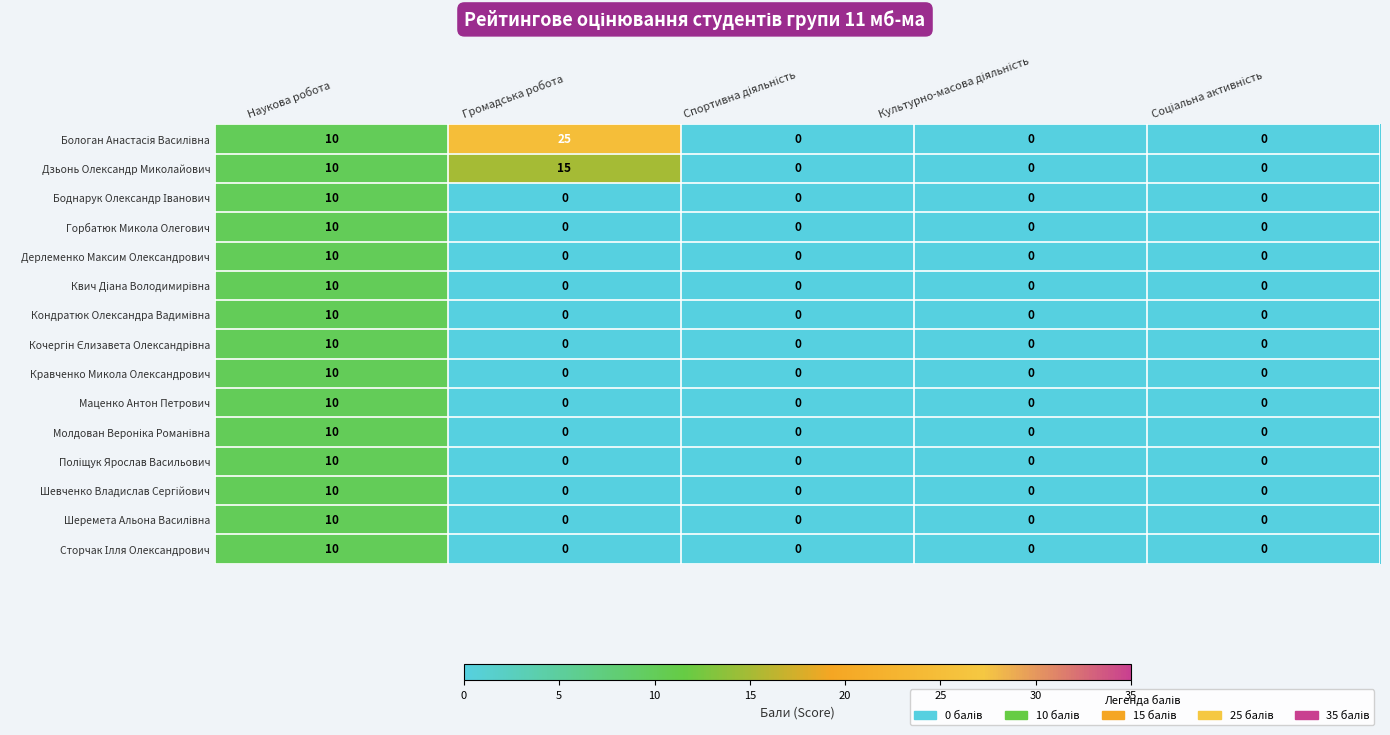

How many Маценко Антон Петрович values are between 0 and 1?

4